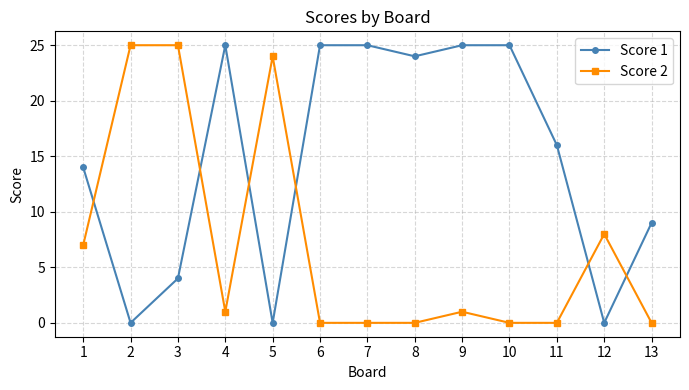

Reading left to right, extract all data points from this chart.

Score 1: 1=14	2=0	3=4	4=25	5=0	6=25	7=25	8=24	9=25	10=25	11=16	12=0	13=9
Score 2: 1=7	2=25	3=25	4=1	5=24	6=0	7=0	8=0	9=1	10=0	11=0	12=8	13=0